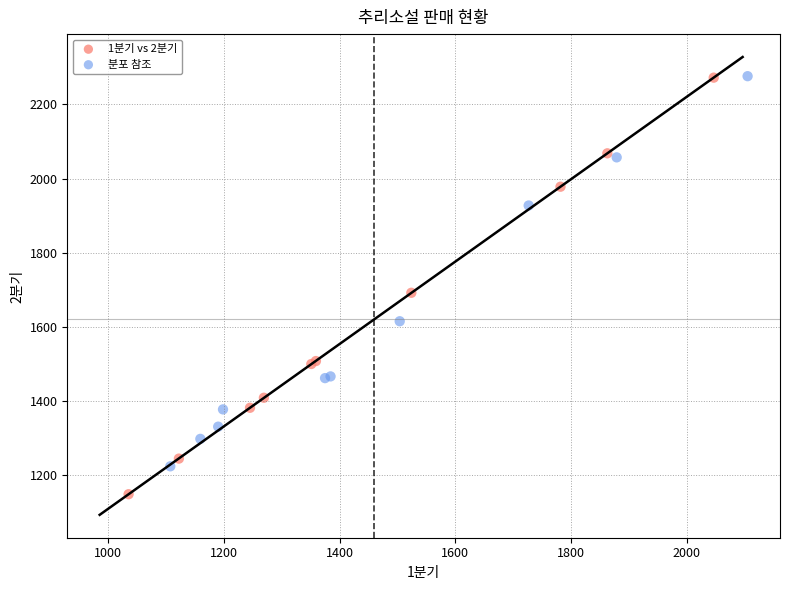

Which series has the widest spread of Y values?

1분기 vs 2분기